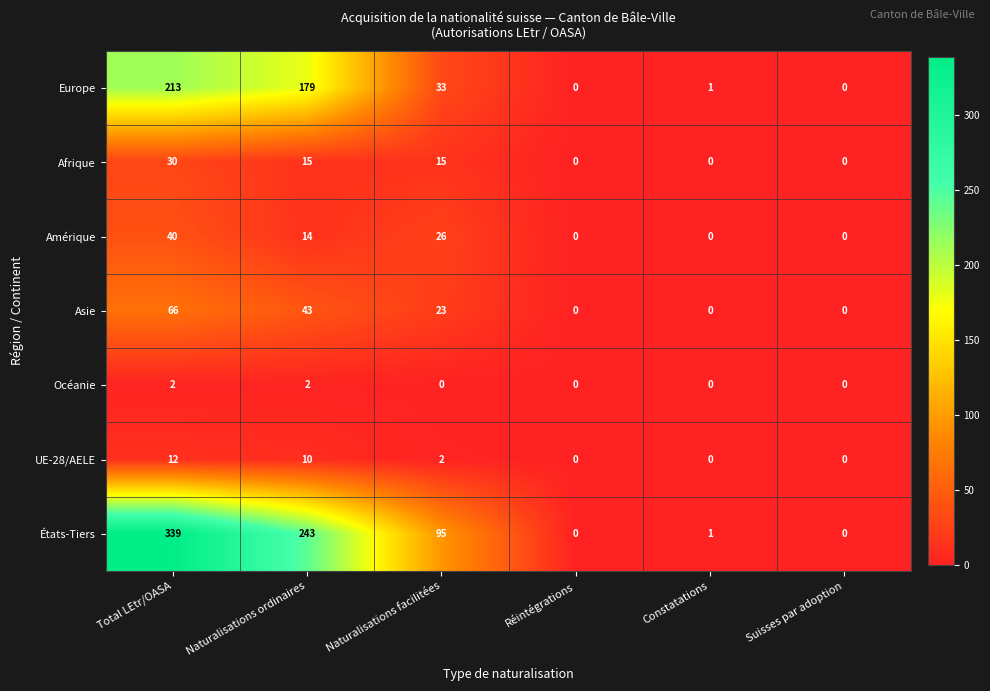

Which series has the largest range (max minus min)?

États-Tiers